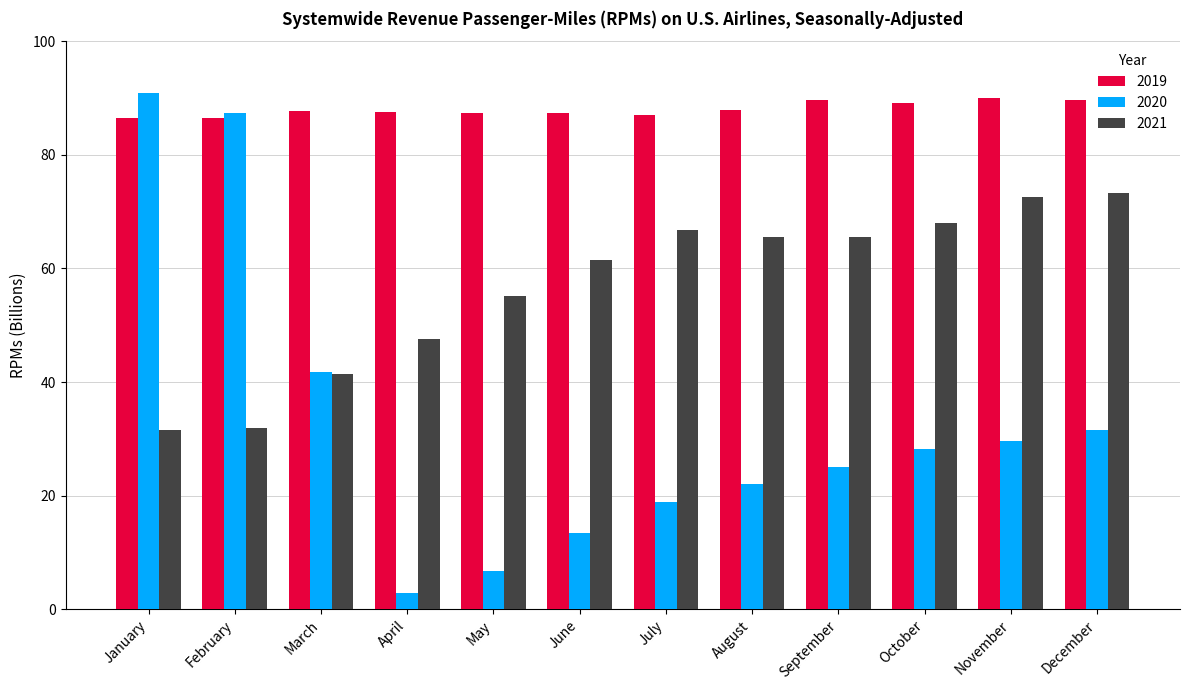

At which category is the sum across all series the highest?

January